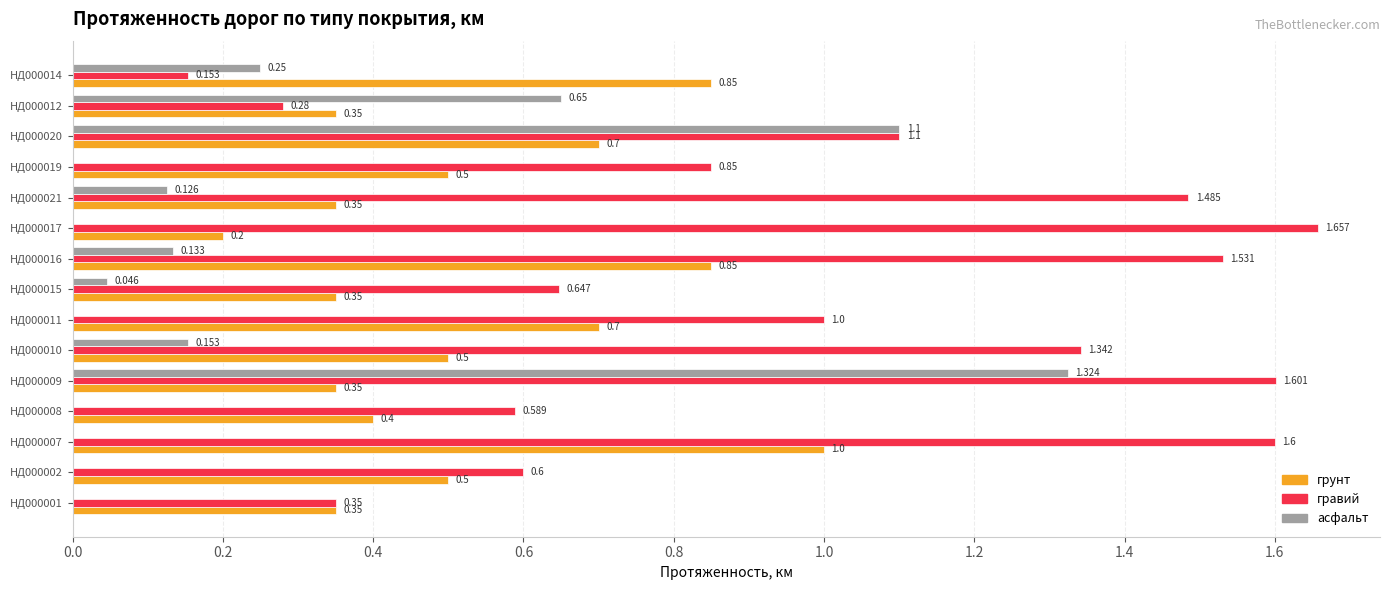

Is the value of асфальт at НД000020 greater than the value of гравий at НД000017?

No